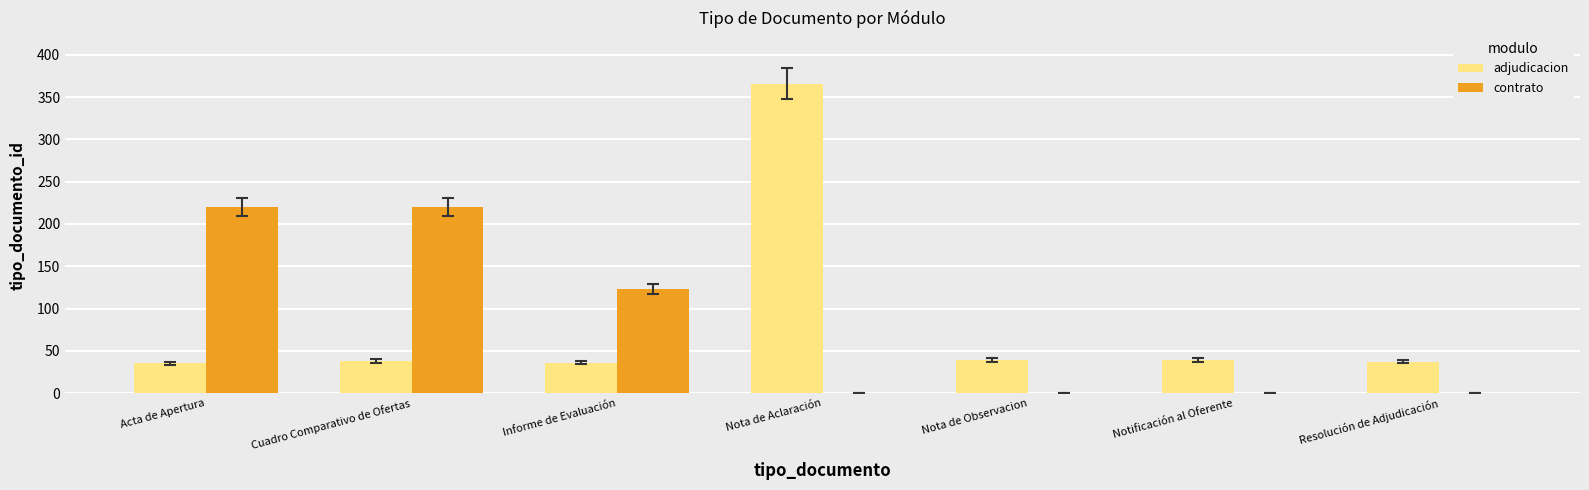

At which category is the sum across all series the highest?

Nota de Aclaración